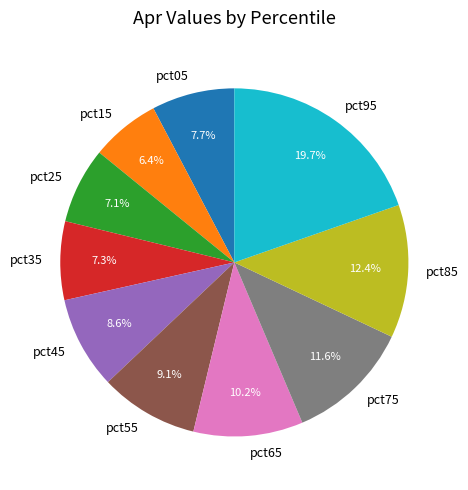

Is there a majority slice in this chart?

No